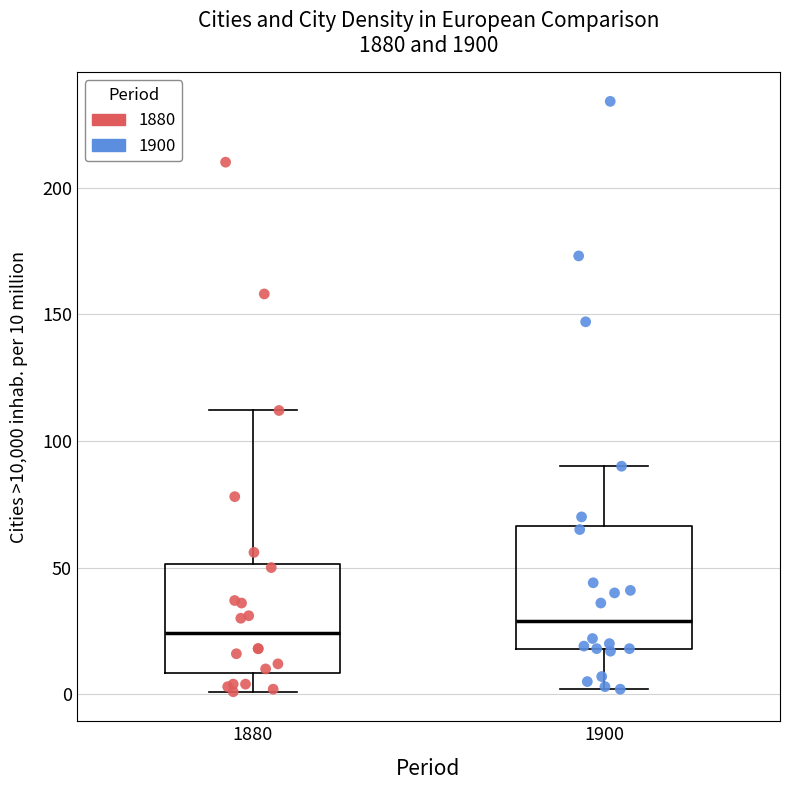

Reading left to right, read every box against the y-axis: the position of its median line, the range the box covers, and the ends of its whiskers. The values are not printed on the chart, so give them approximately, as read against the axis.

1880: median 25, box 10 to 50, whiskers 0 to 110
1900: median 30, box 20 to 65, whiskers 0 to 90